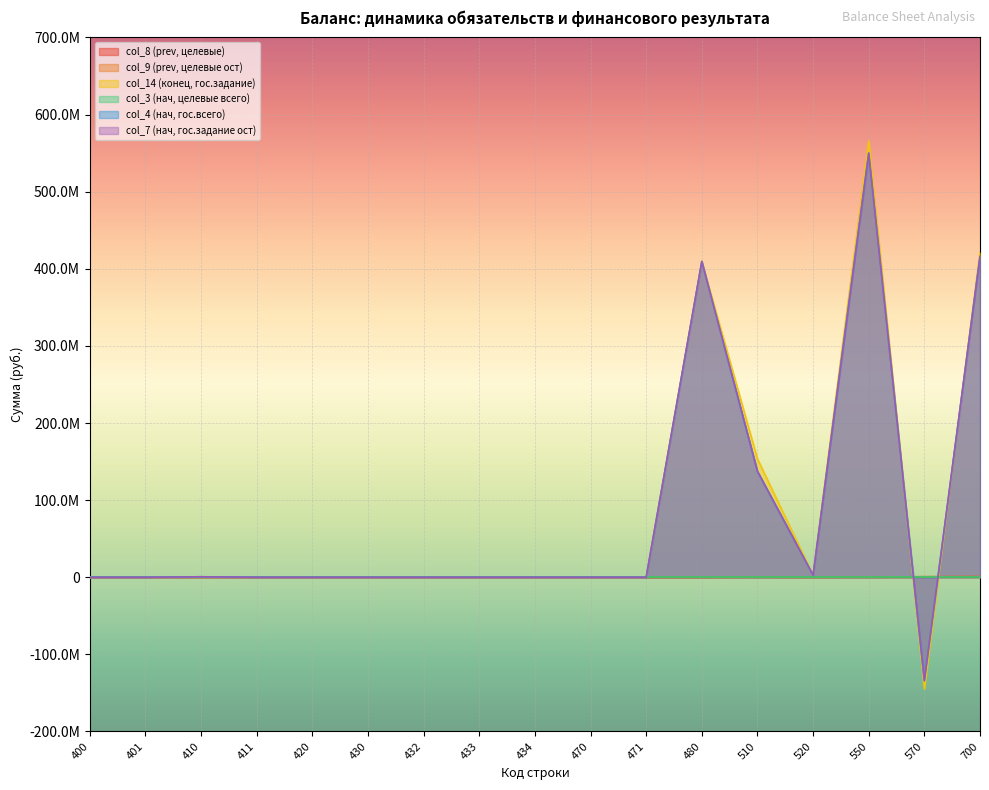

Between 470 and 432, which is larger?

470